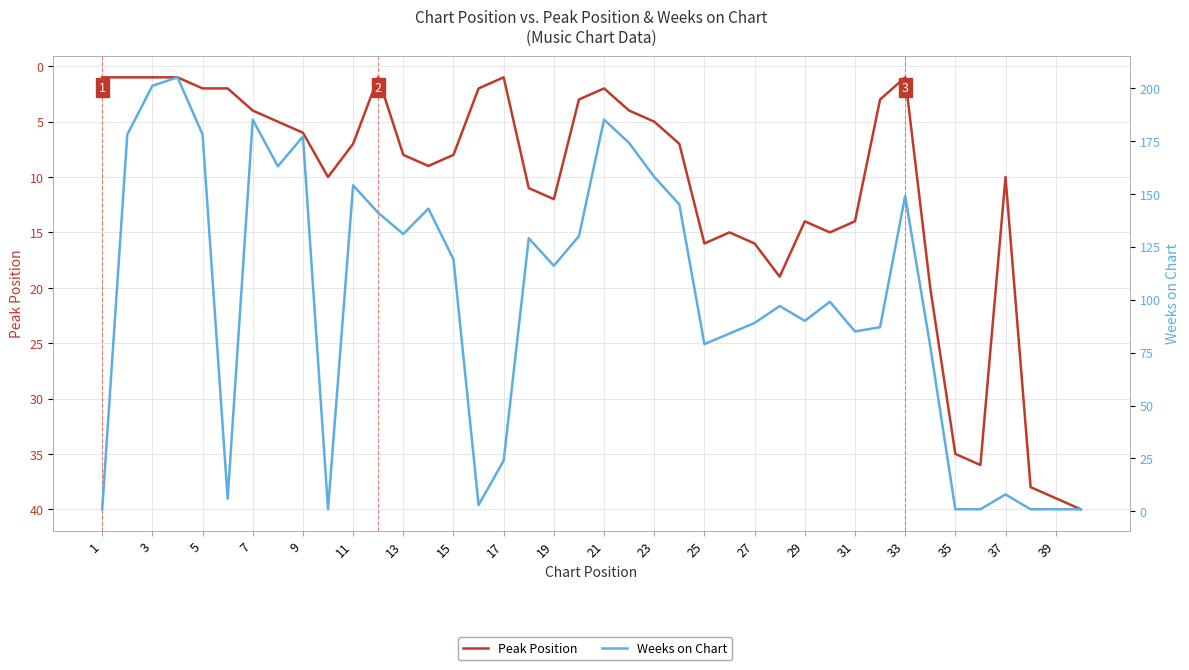

In Weeks on Chart, how many points are higher than both neighbors (excluding endpoints)?

11